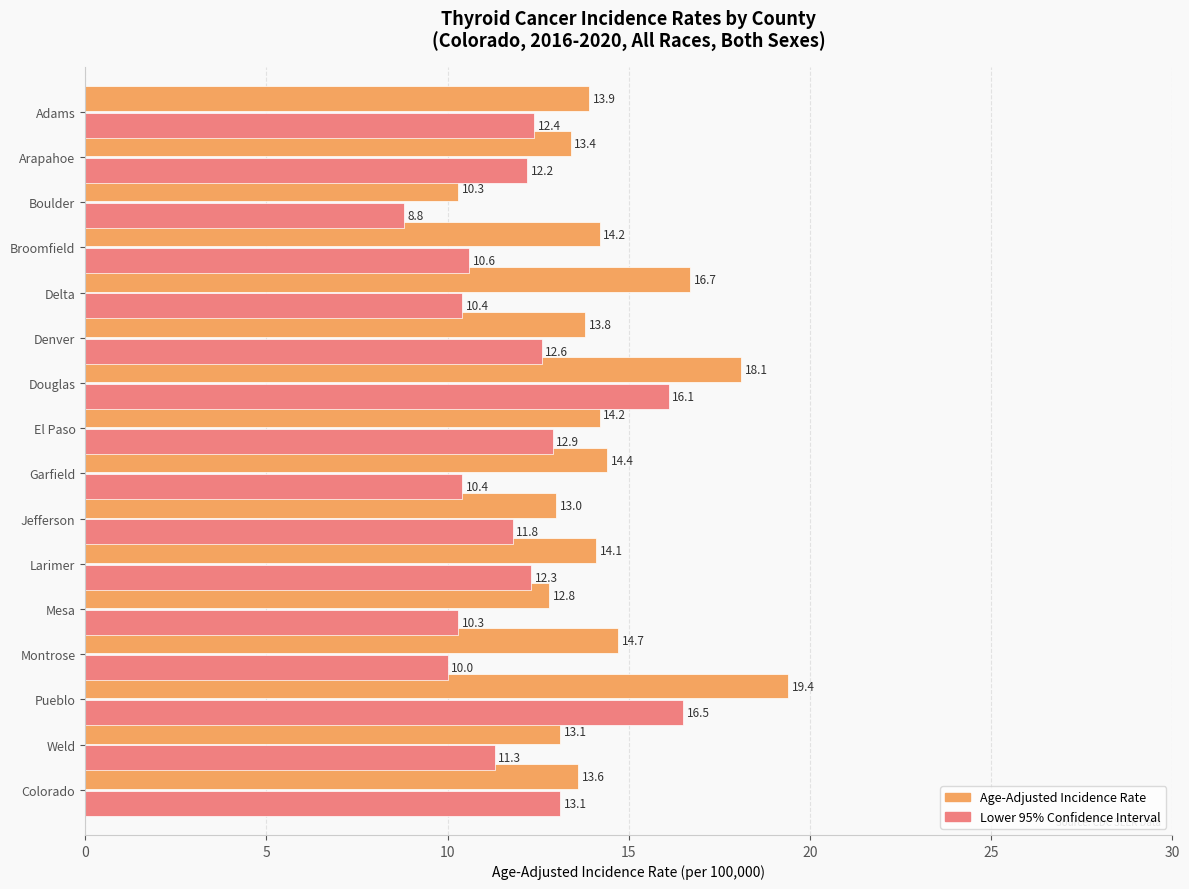

Where is Lower 95% Confidence Interval nearest to the value 12?

Jefferson